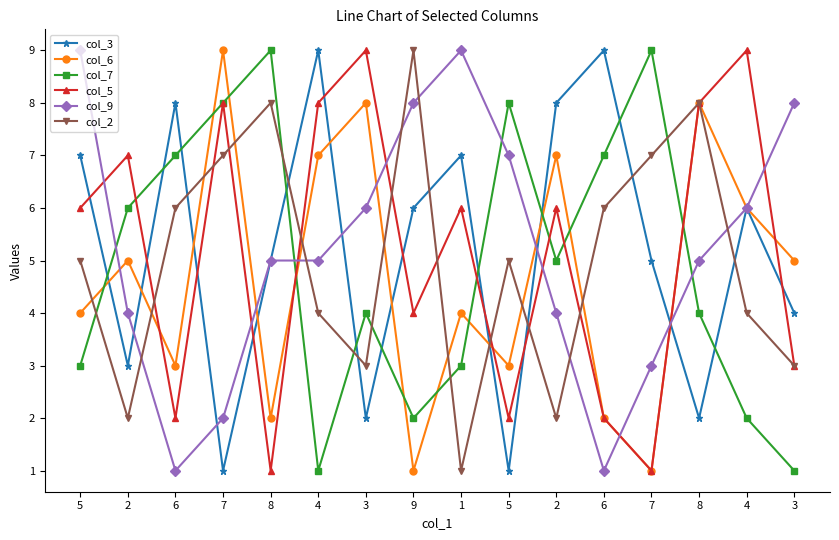

What is the spread (max minus min) of values at 7?

8